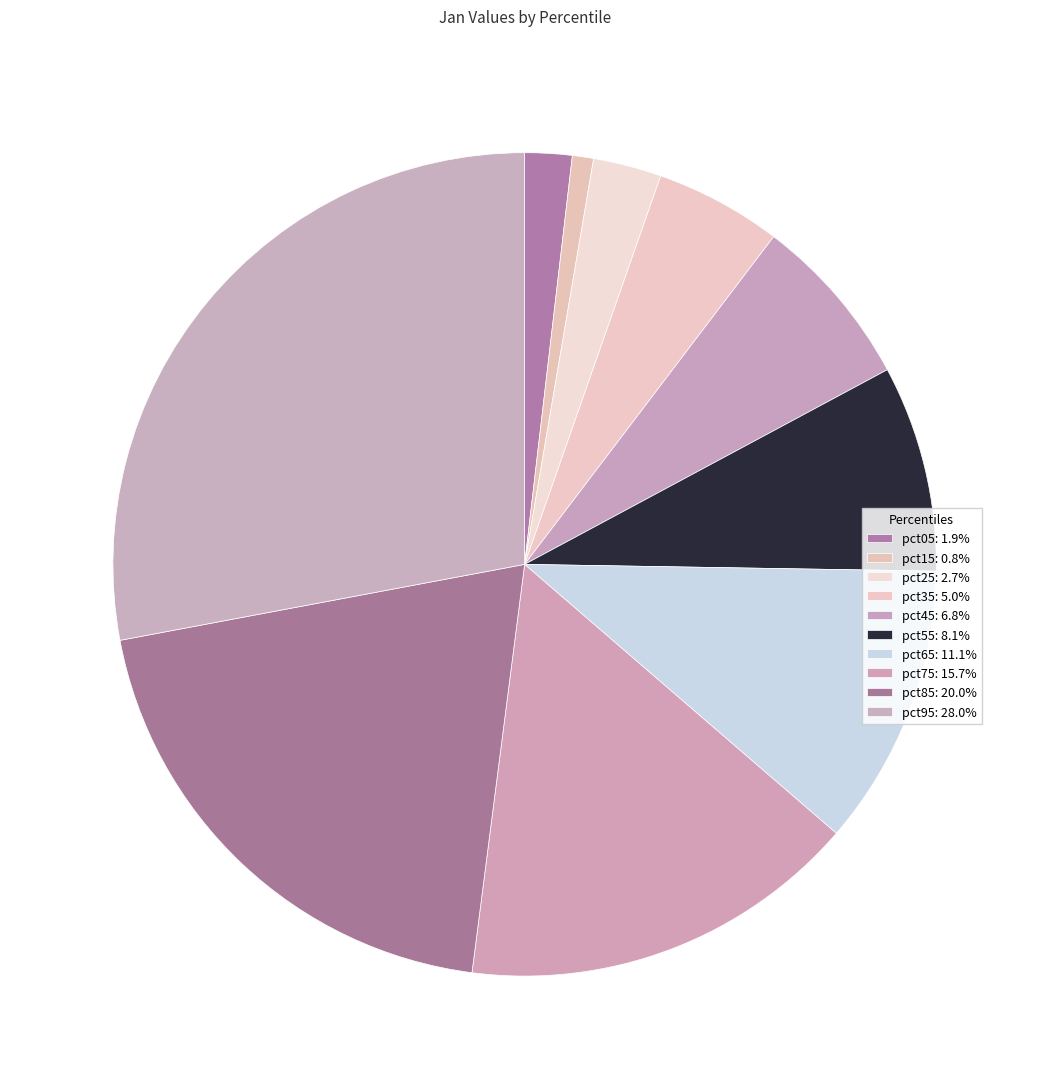

To the nearest percent, what is the difference between the pct15 and pct05 slice percentages?

1%